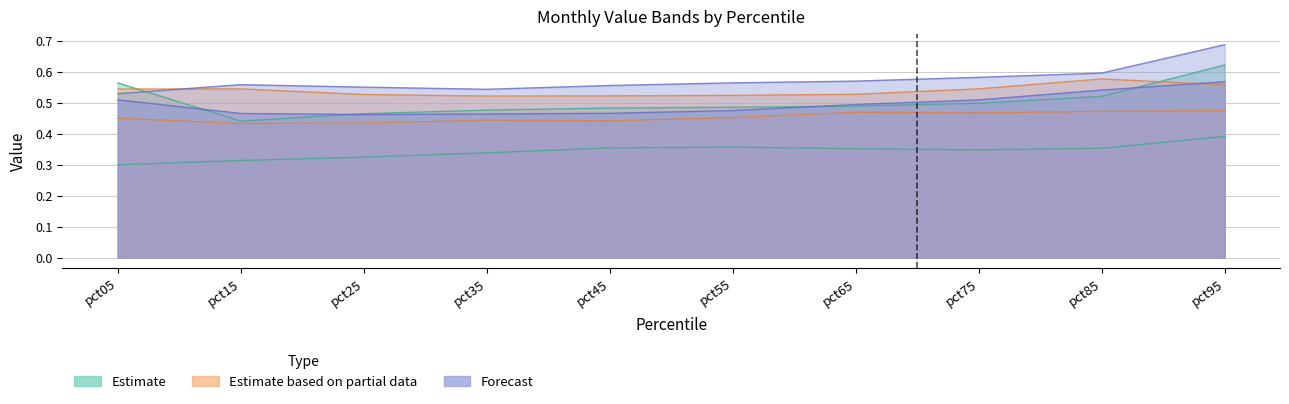

True or false: Feb has a value of 0.8 at pct05.

False